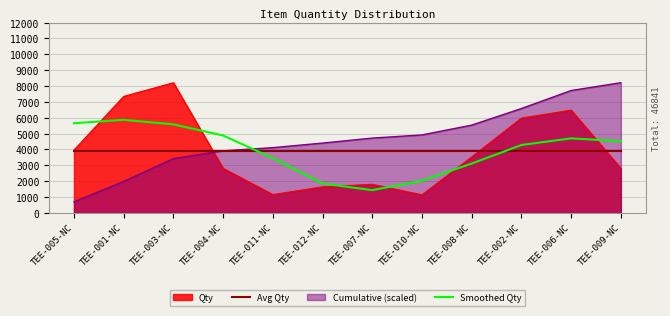

What is the maximum value for Cumulative (scaled)?

8208.0